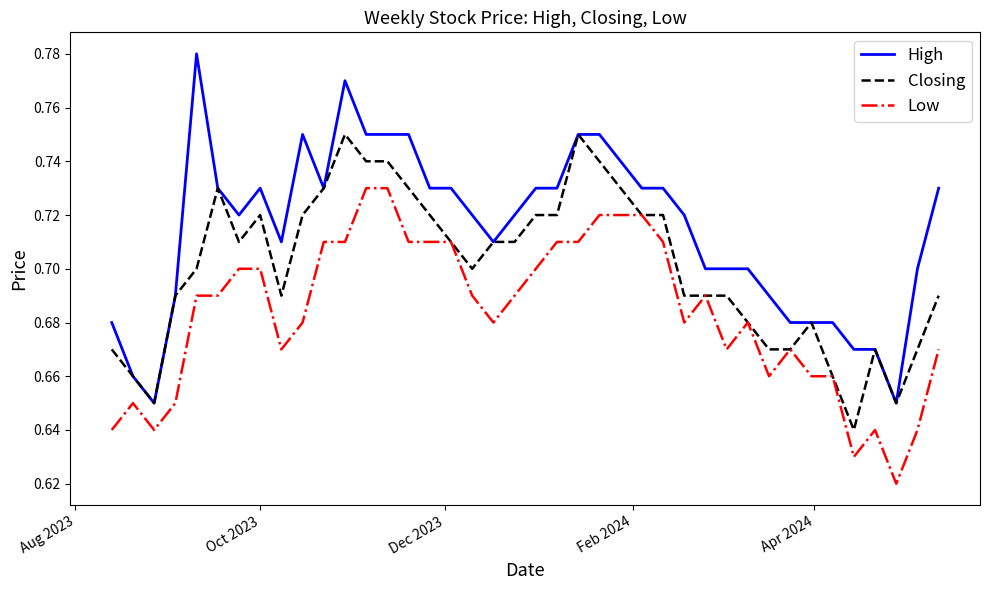

List the series in order of their overall mean, highest first.

High, Closing, Low